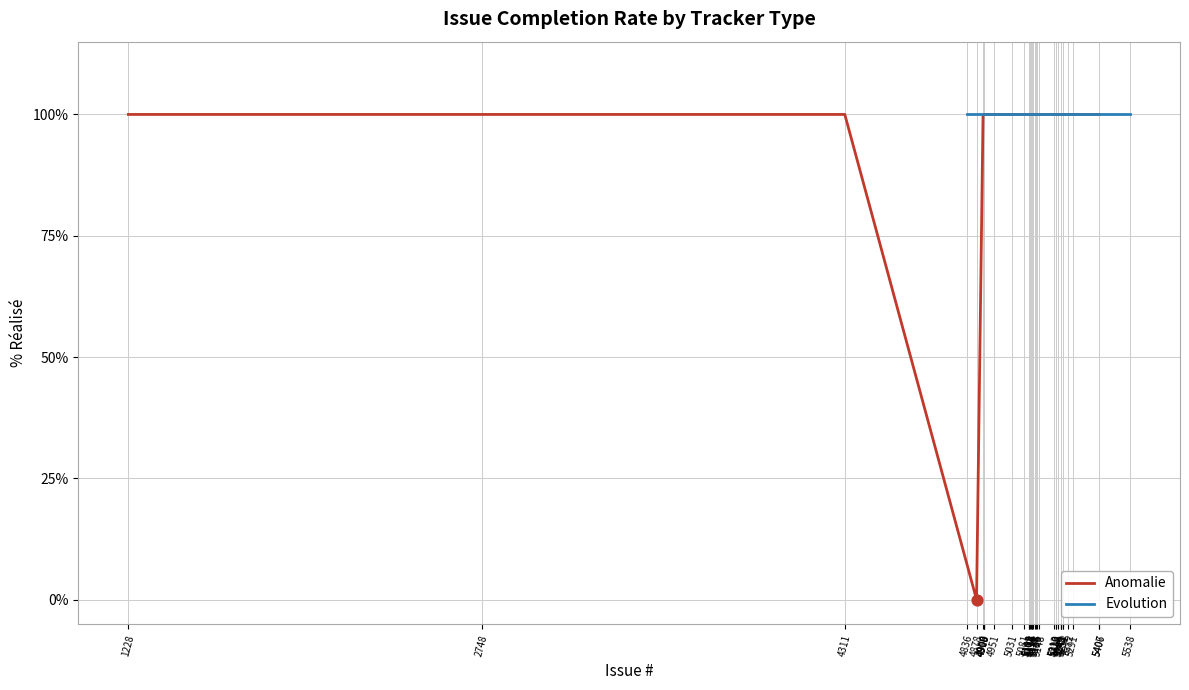

At which category is the sum across all series the highest?

1228